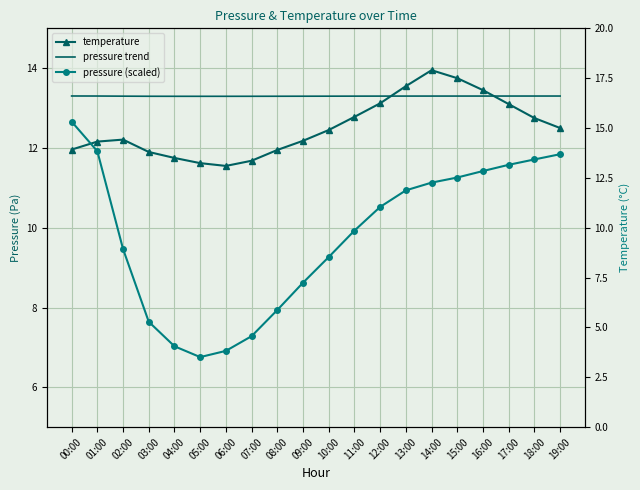

What is the greatest value displayed?

15.3